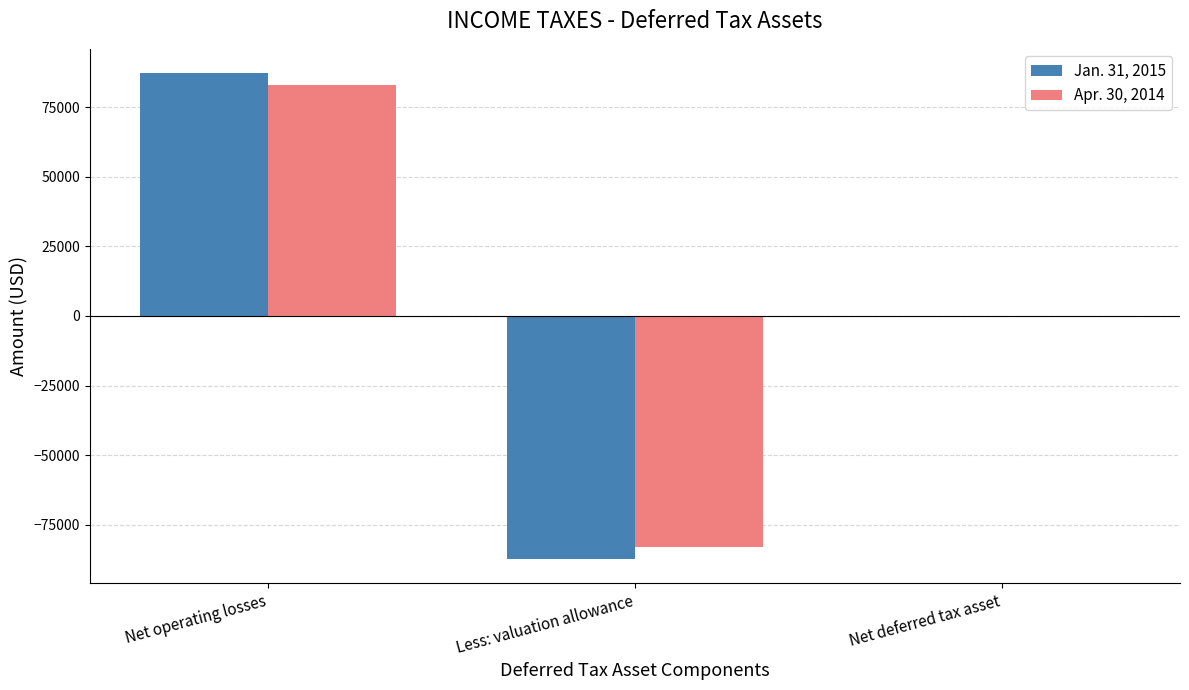

Which series has the widest spread of values?

Jan. 31, 2015